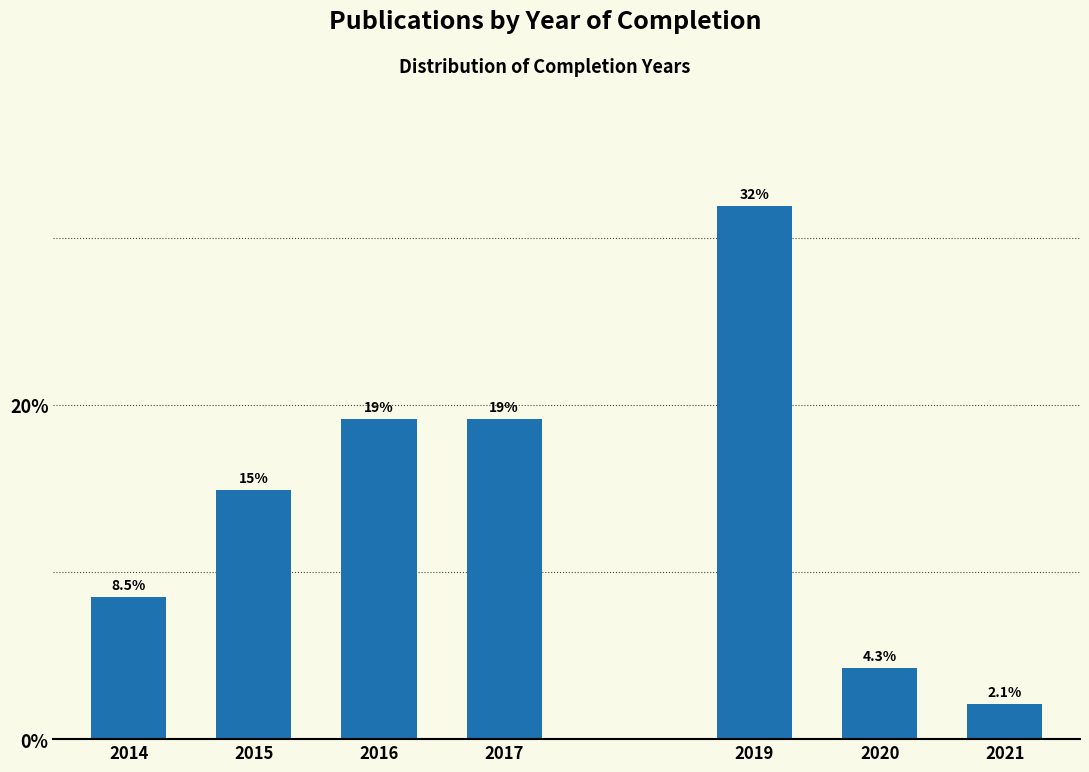

Reading left to right, extract all data points from this chart.

2014=8.5	2015=14.9	2016=19.1	2017=19.1	2019=31.9	2020=4.3	2021=2.1